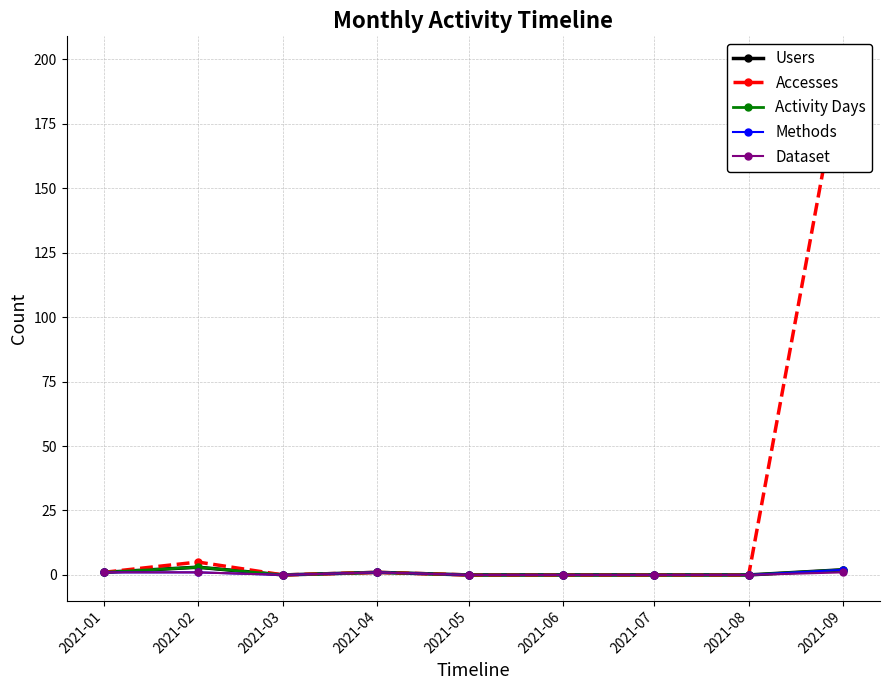

Reading left to right, extract all data points from this chart.

Users: 2021-01=1	2021-02=3	2021-03=0	2021-04=1	2021-05=0	2021-06=0	2021-07=0	2021-08=0	2021-09=2
Accesses: 2021-01=1	2021-02=5	2021-03=0	2021-04=1	2021-05=0	2021-06=0	2021-07=0	2021-08=0	2021-09=199
Activity Days: 2021-01=1	2021-02=3	2021-03=0	2021-04=1	2021-05=0	2021-06=0	2021-07=0	2021-08=0	2021-09=2
Methods: 2021-01=1	2021-02=1	2021-03=0	2021-04=1	2021-05=0	2021-06=0	2021-07=0	2021-08=0	2021-09=2
Dataset: 2021-01=1	2021-02=1	2021-03=0	2021-04=1	2021-05=0	2021-06=0	2021-07=0	2021-08=0	2021-09=1